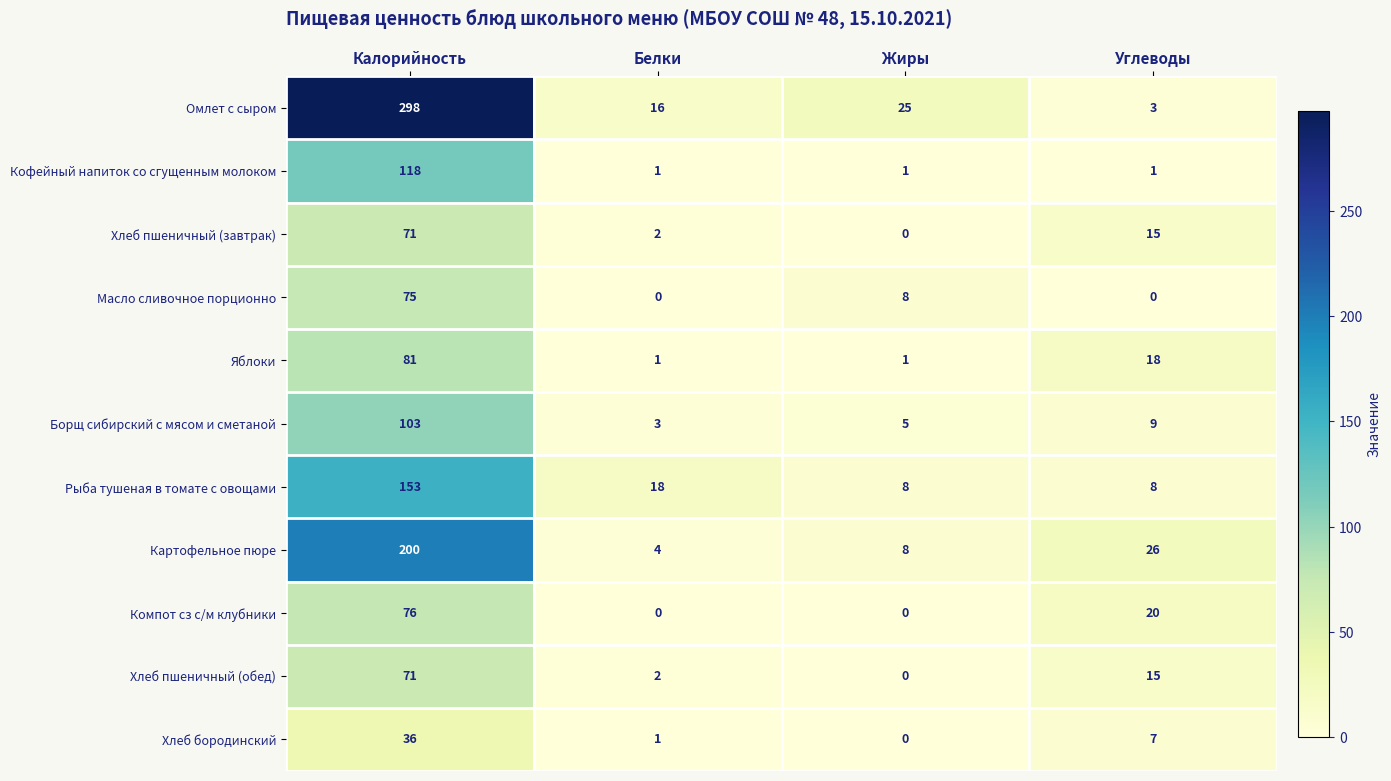

List the labels in order of Борщ сибирский с мясом и сметаной value, smallest first.

Белки, Жиры, Углеводы, Калорийность